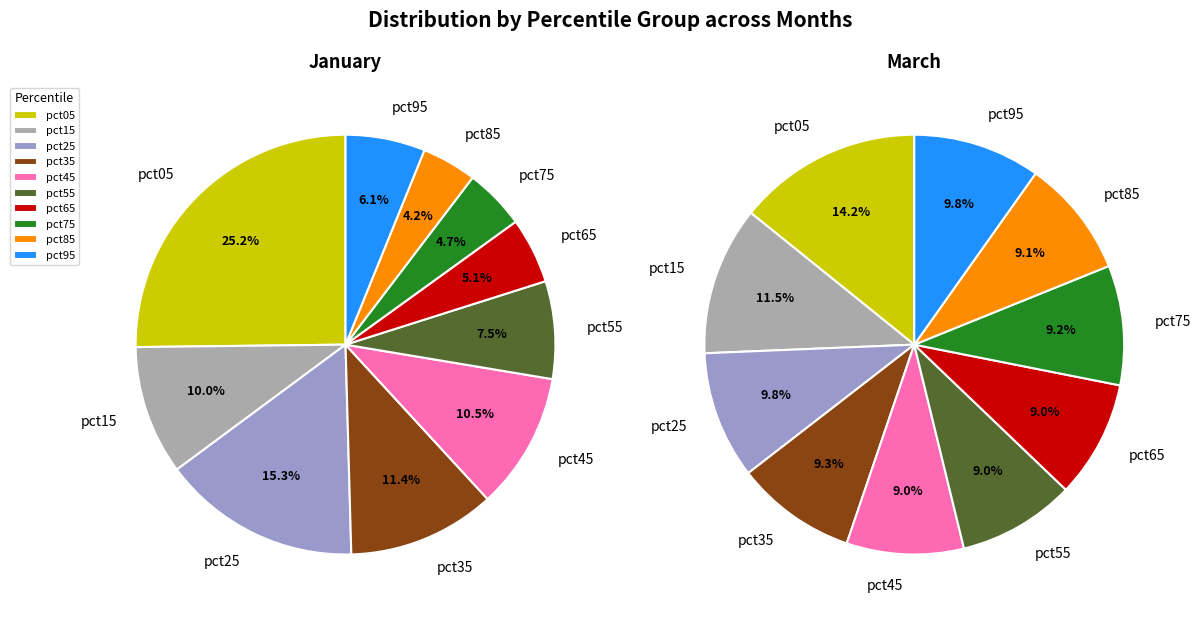

Combined, what portion of the pie is values_mar and values_jan?

35.1%